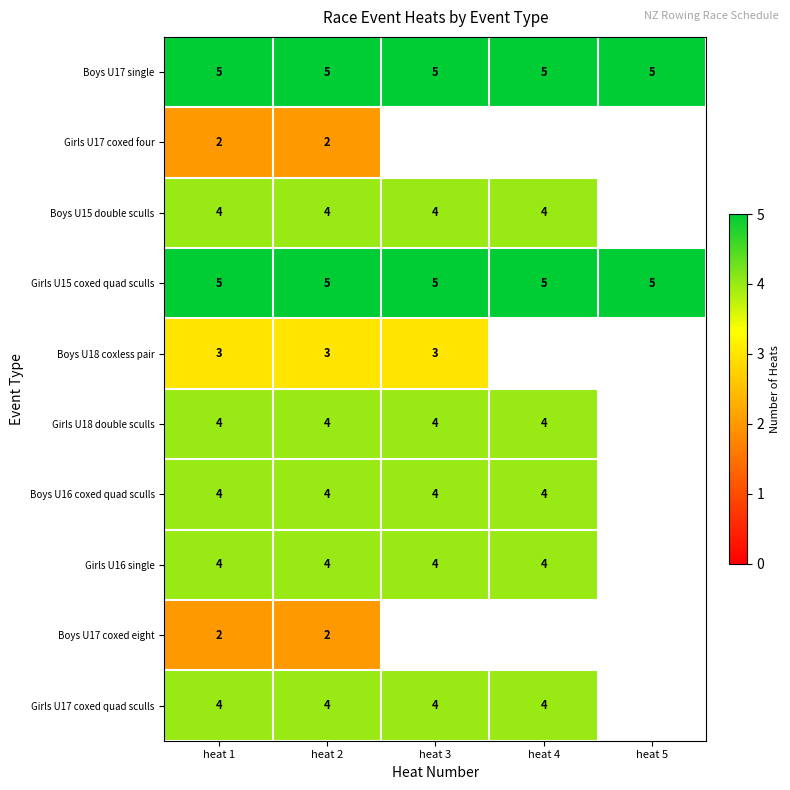

True or false: Boys U16 coxed quad sculls has a value of 2 at heat 3.

False